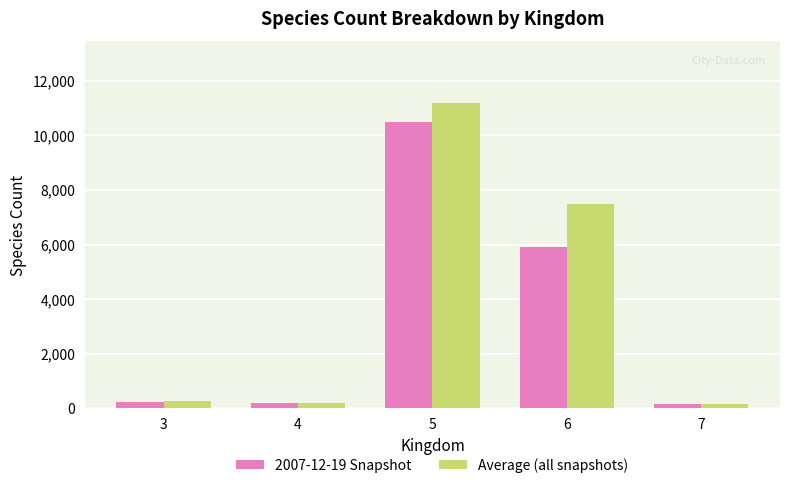

At how many categories does at least one series exceed 8874?

1